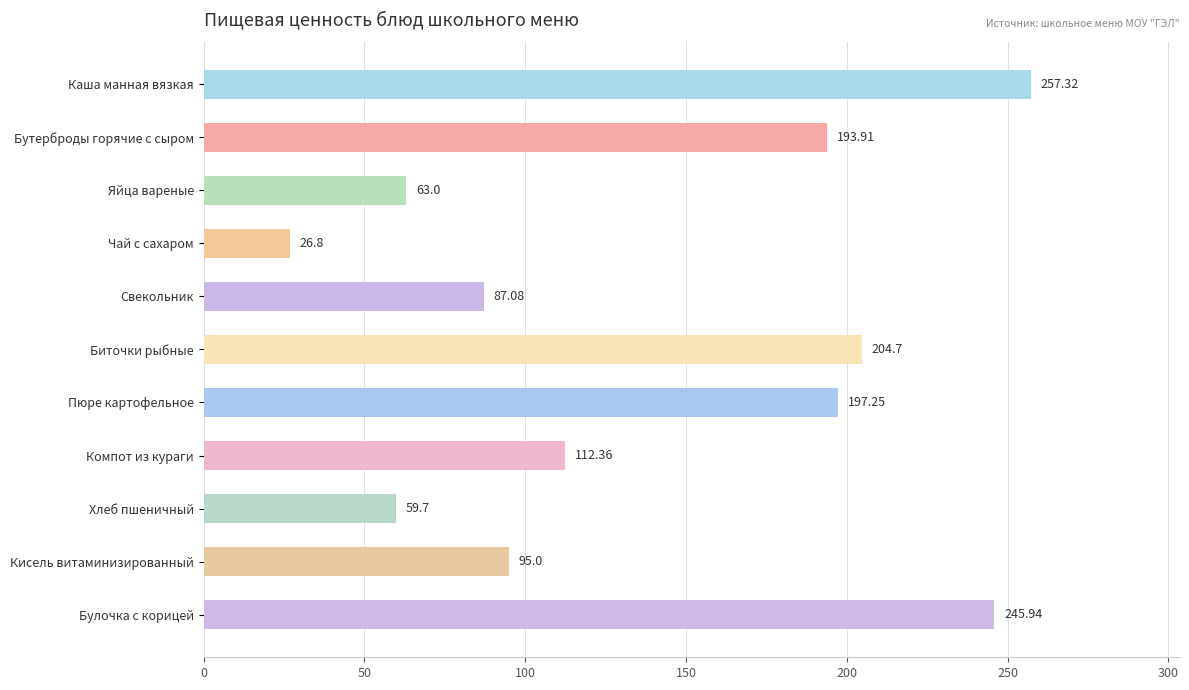

What is the minimum value shown in the chart?

26.8